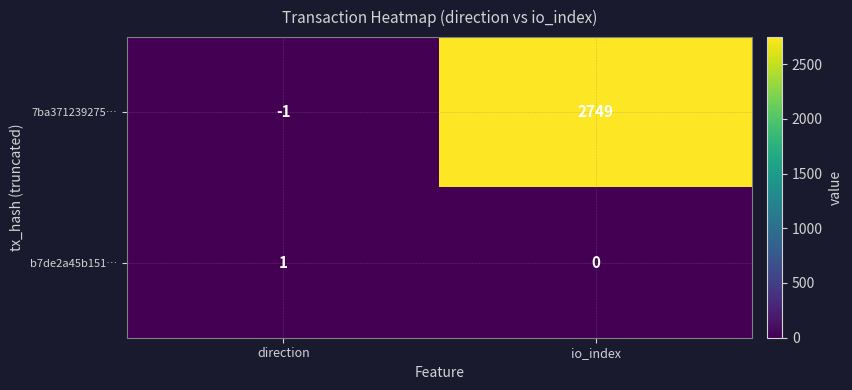

What is the sum of all 7ba371239275… values?

2748